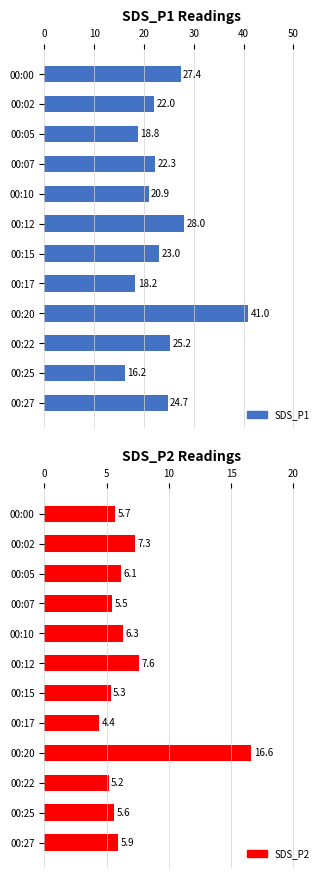

What is the average value of the SDS_P2 series?

6.8